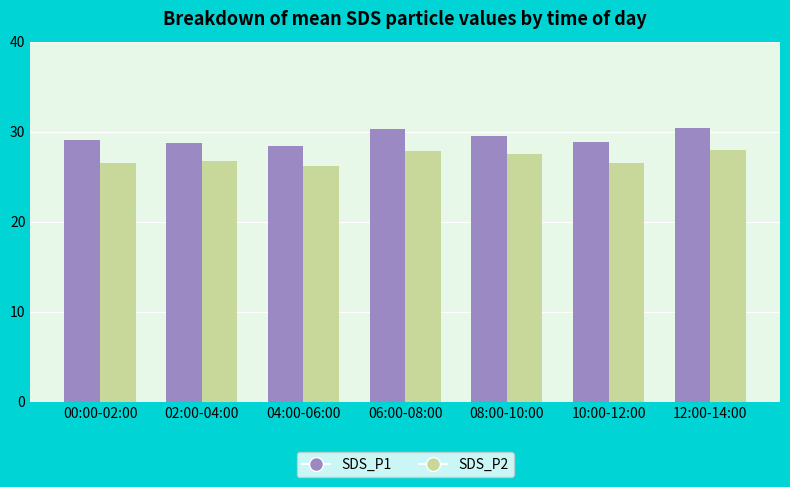

What is the spread (max minus min) of values at 00:00-02:00?

2.5